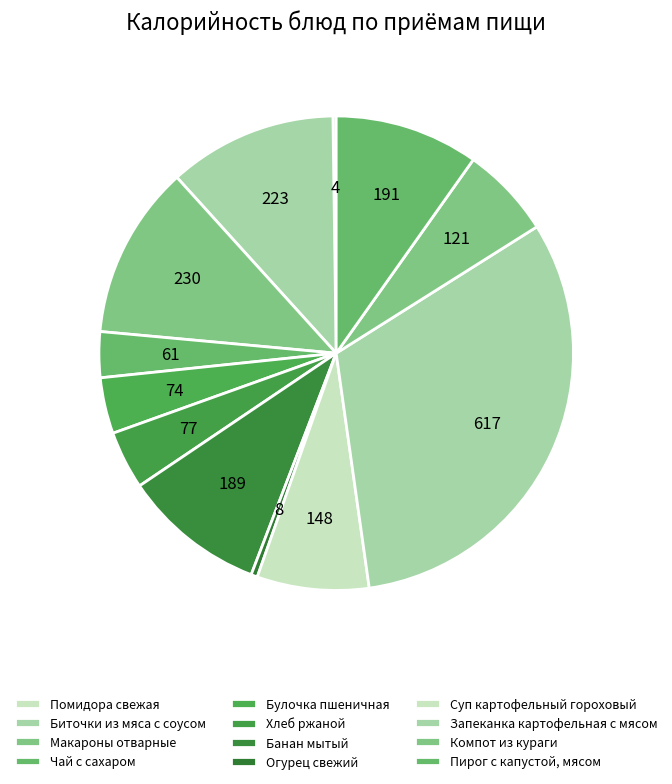

Is Суп картофельный гороховый the majority of the pie?

No